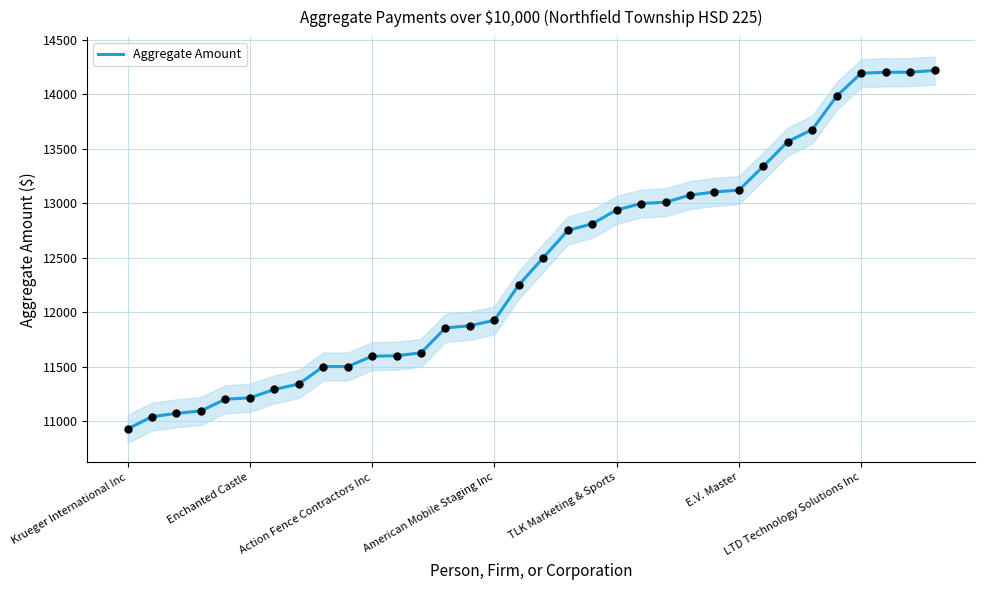

The Aggregate Amount series shows 4630.2 at E.V. Master. True or false?

False